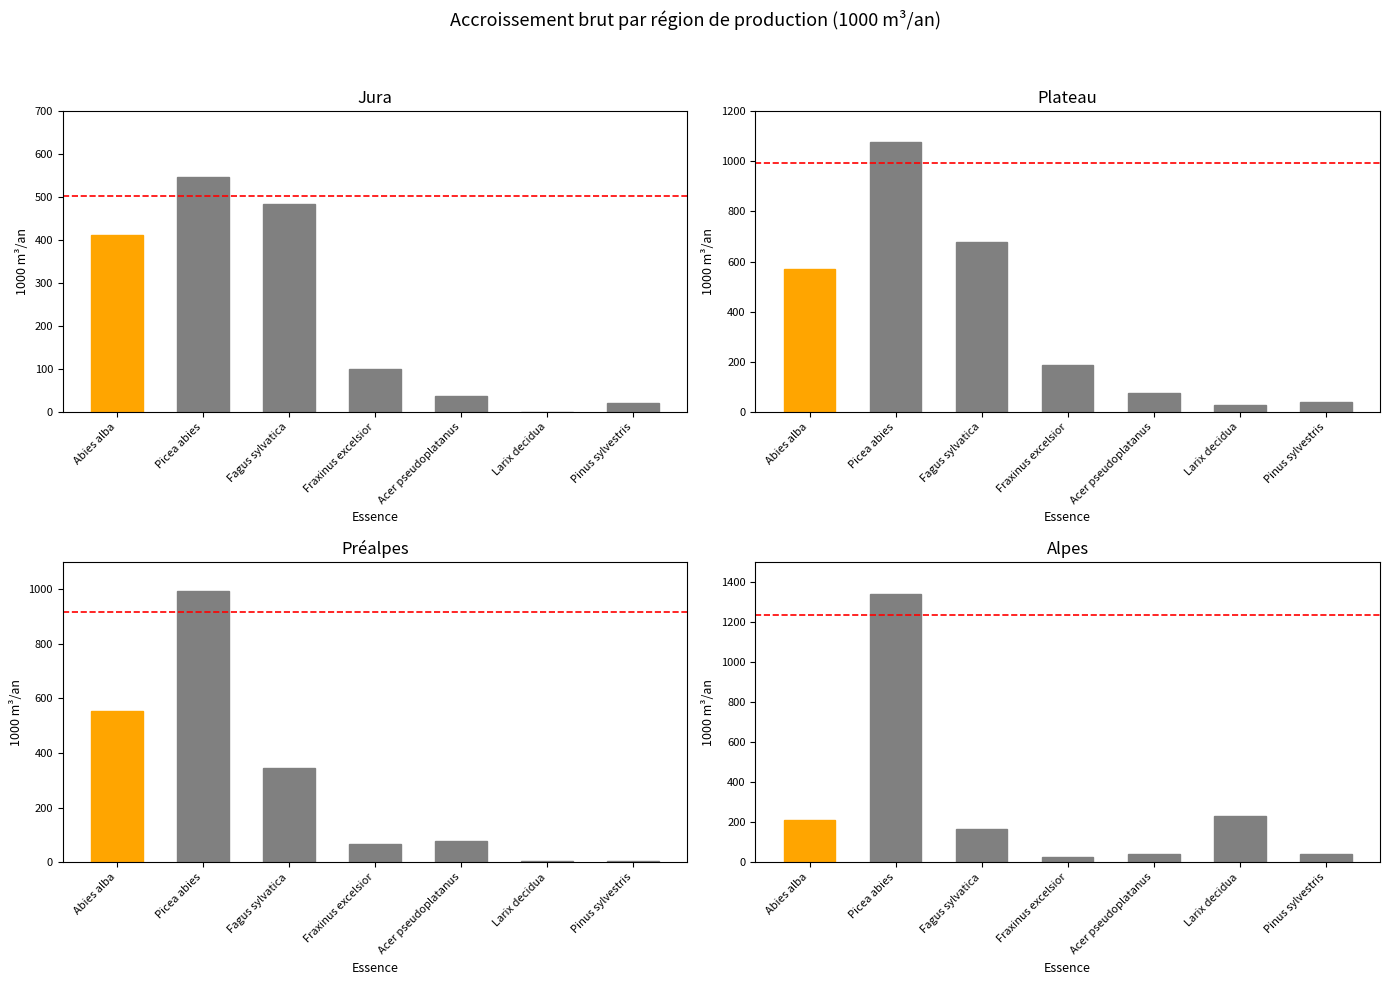

What is the average value of the Préalpes series?

293